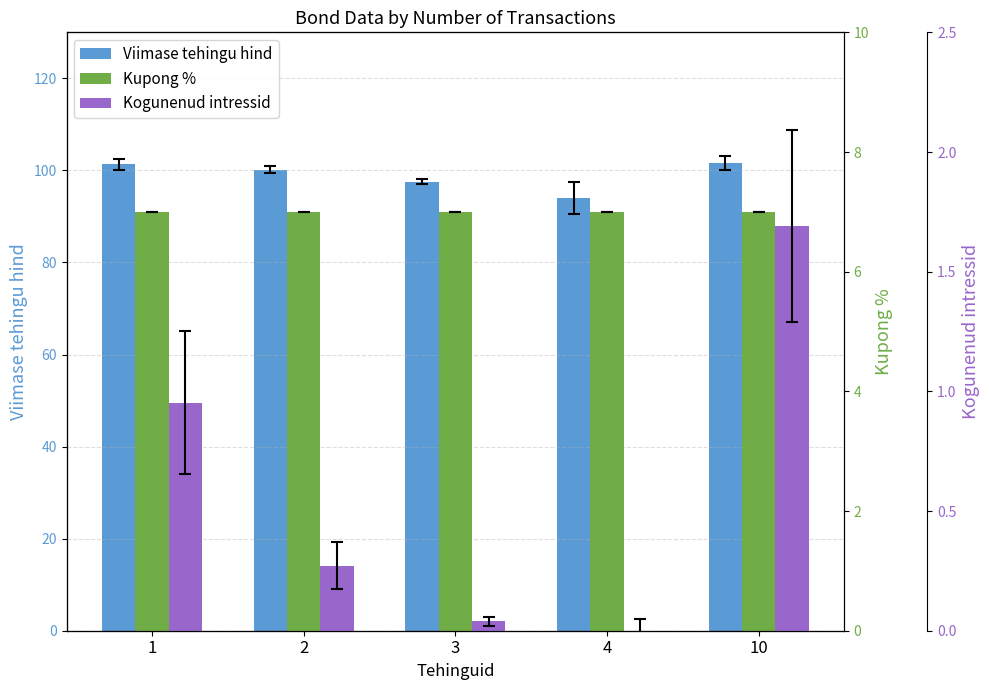

What is the value of the Kupong % bar at the 5th from the left?

7.0